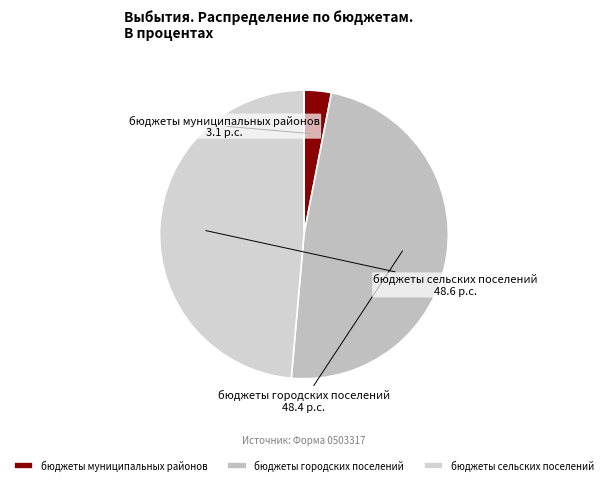

Which category has the smallest portion of the pie?

бюджеты муниципальных районов